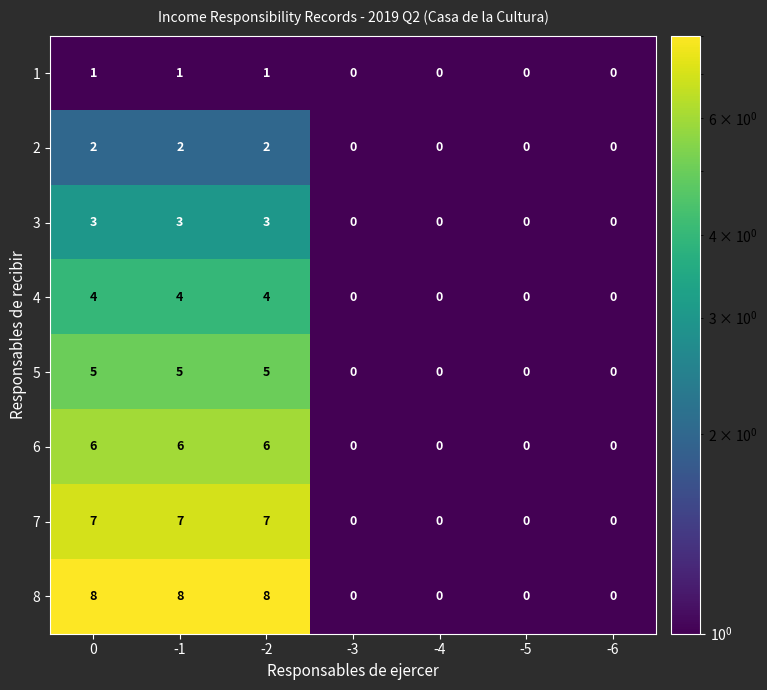

Which series has the largest total across all categories?

8